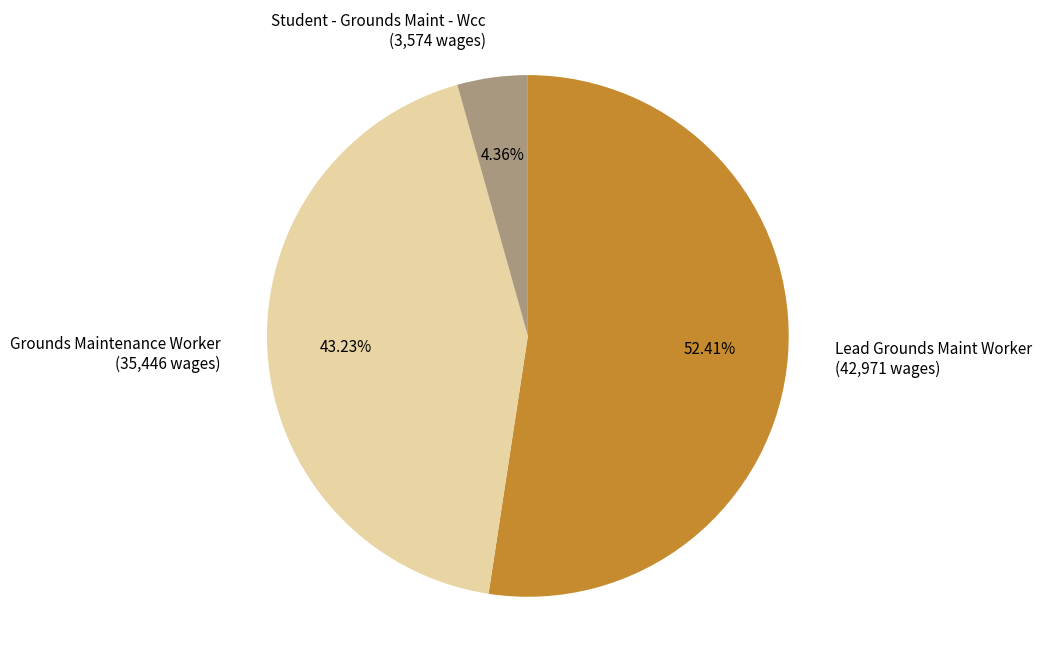

Is it true that Grounds Maintenance Worker is 43% of the pie?

True